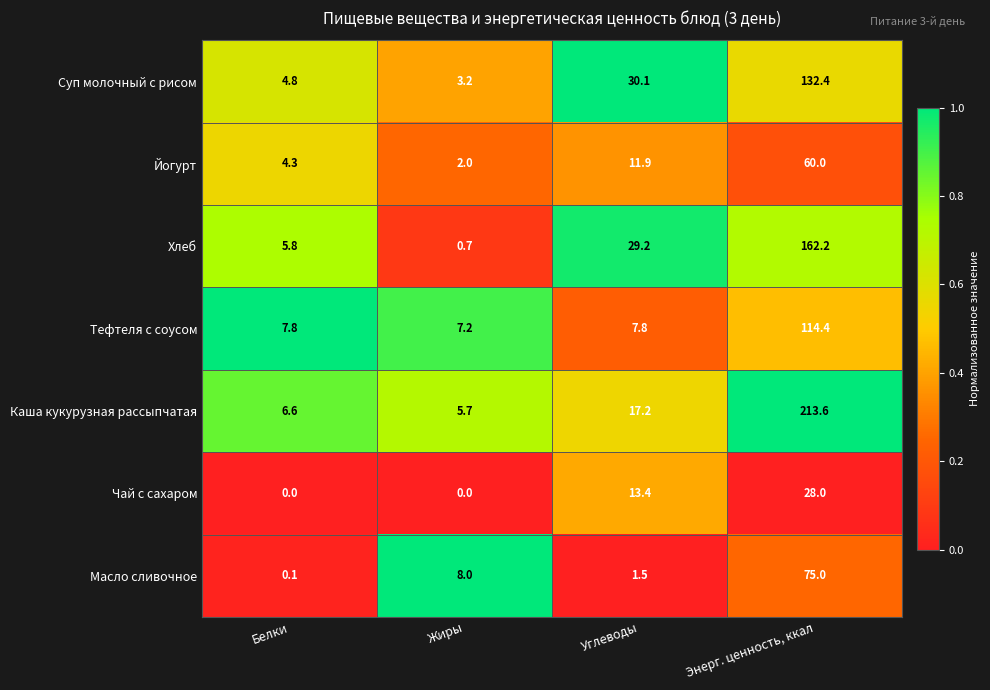

The Чай с сахаром series shows -11.6 at Жиры. True or false?

False